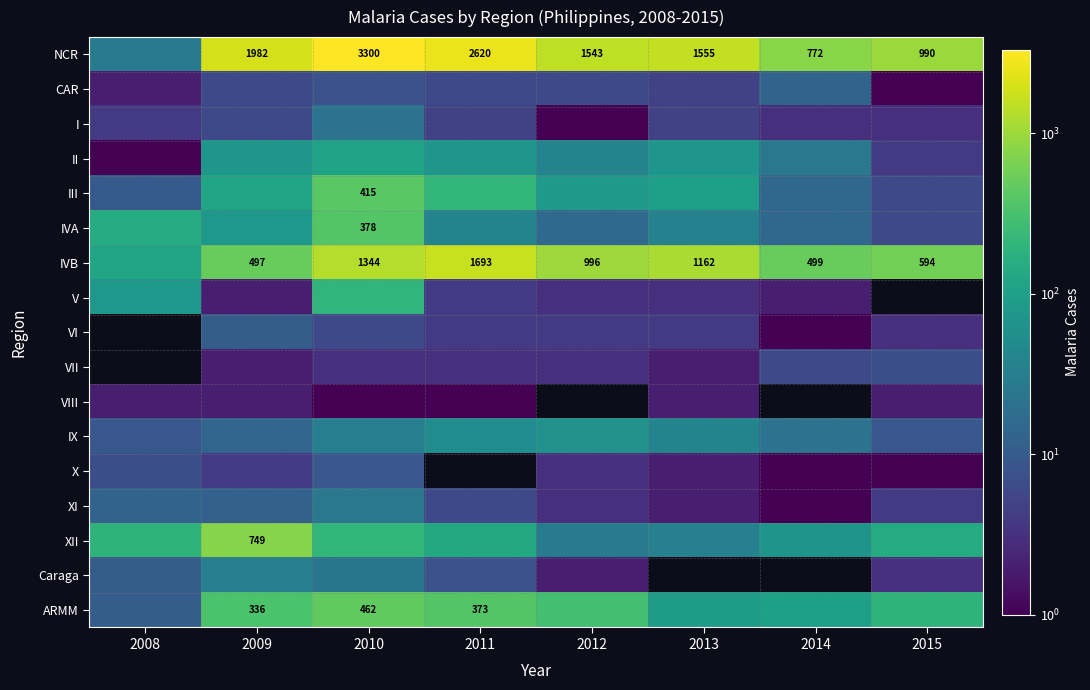

Is it true that XI equals 0.8 at 2015?

False